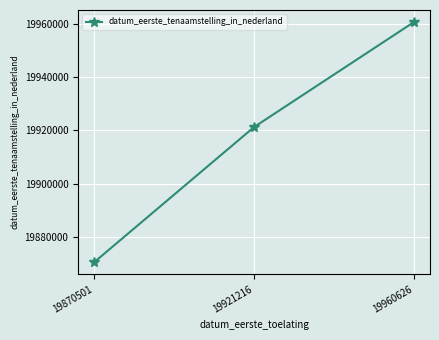

Reading left to right, what are all the values shown in this chart?

19870501	19921216	19960626